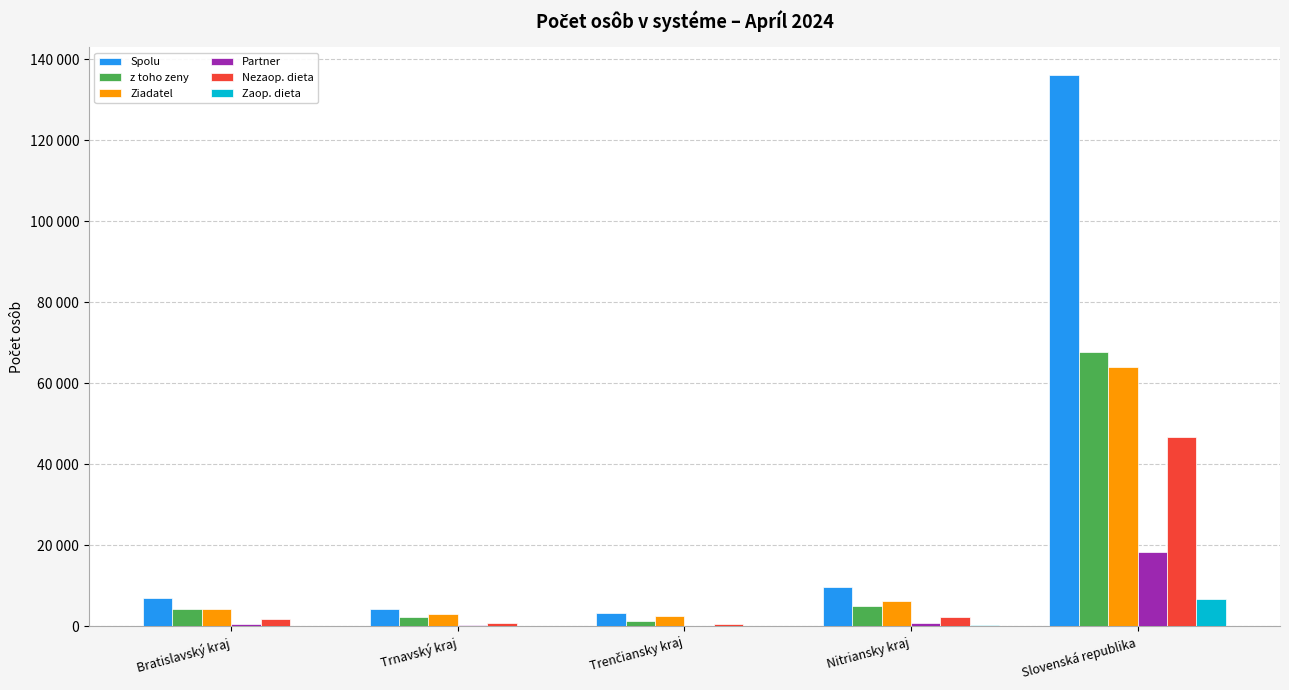

The Zaop. dieta series shows 6787 at Slovenská republika. True or false?

True